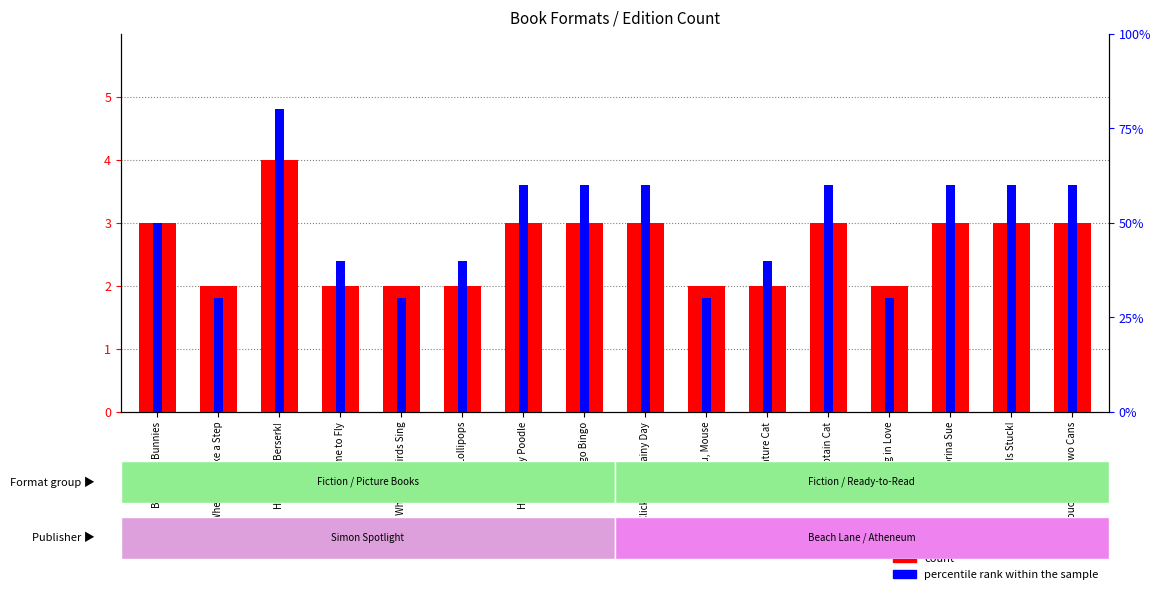

True or false: count has a value of 4 at Captain Cat.

False